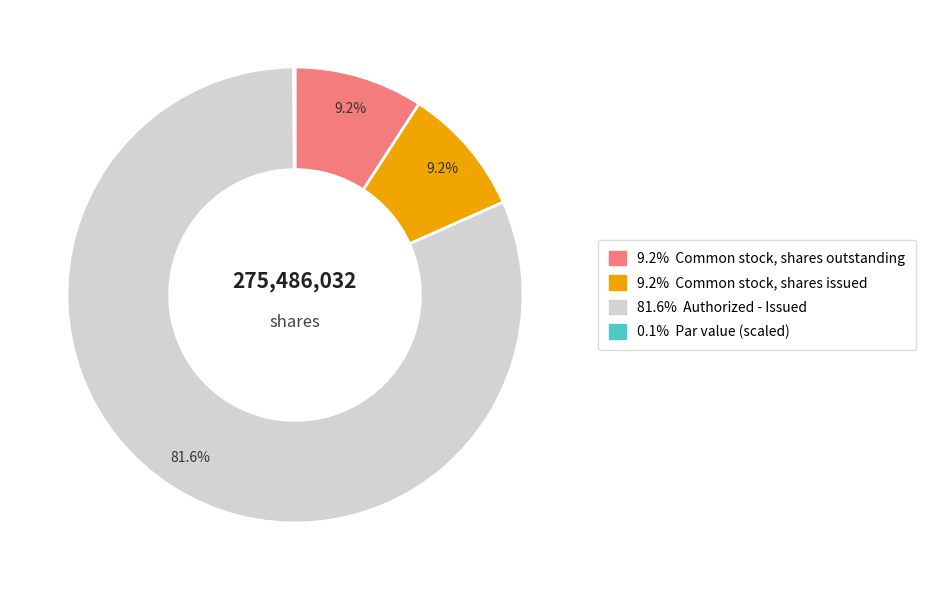

Is there a majority slice in this chart?

Yes